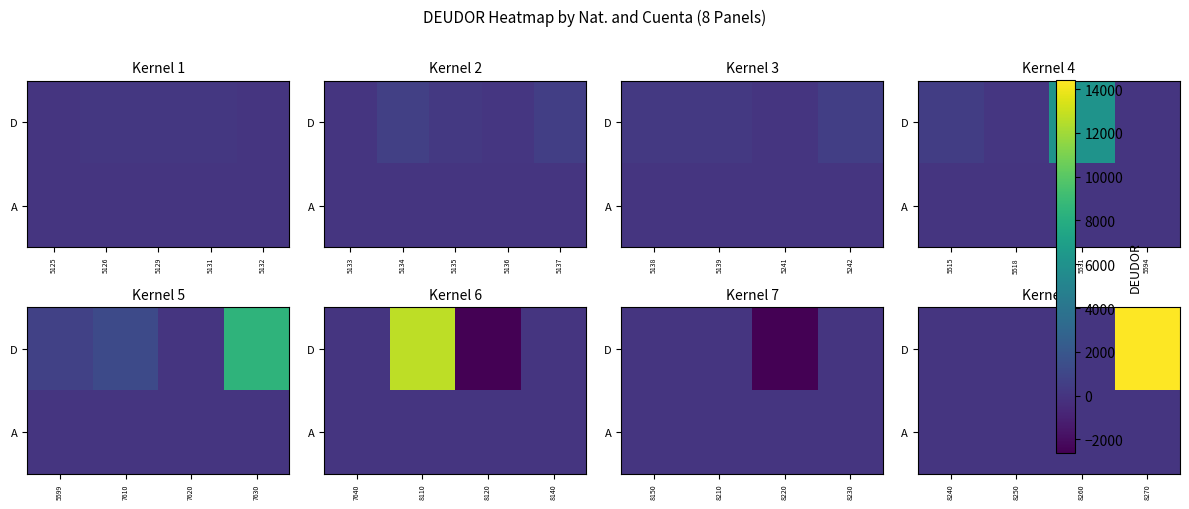

Between 8240 and 8250, which is larger?

8240